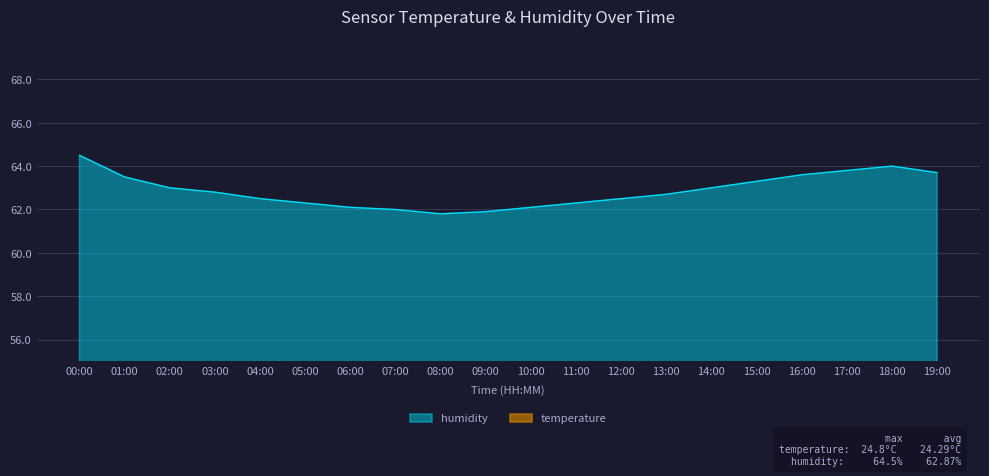

What is the sum of all temperature values?

485.7